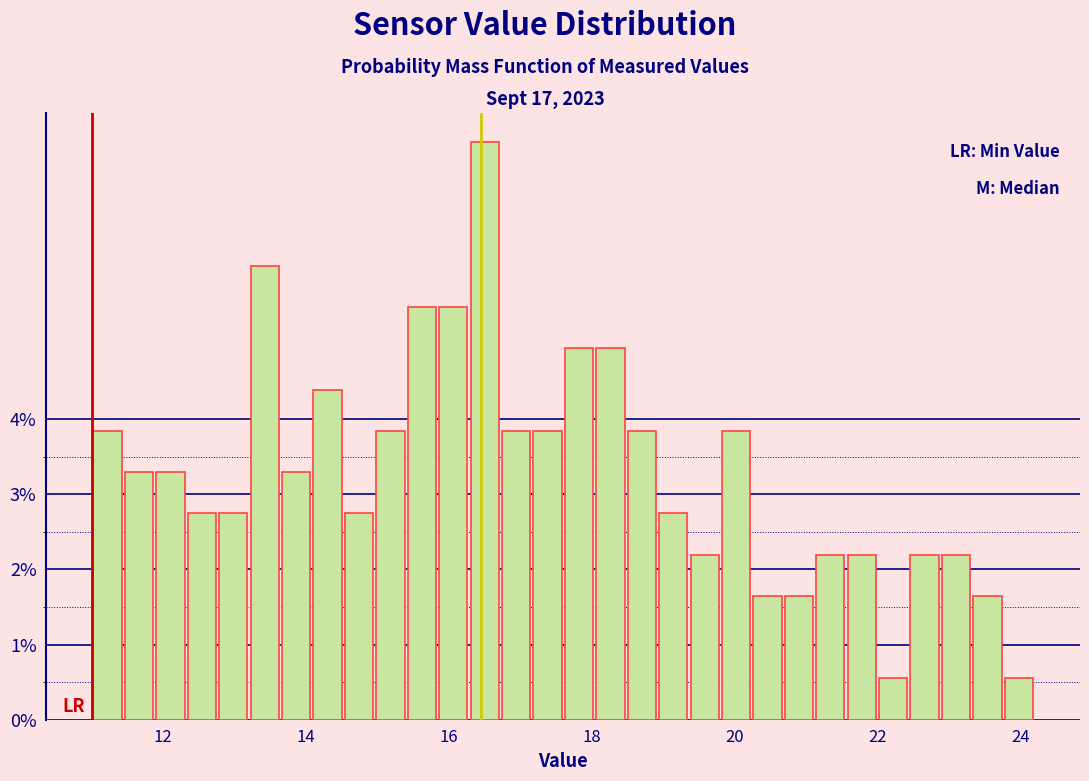

Around what value on the x-axis is the tallest bar? Give the approximate position of its centre, as read against the axis.

16.6